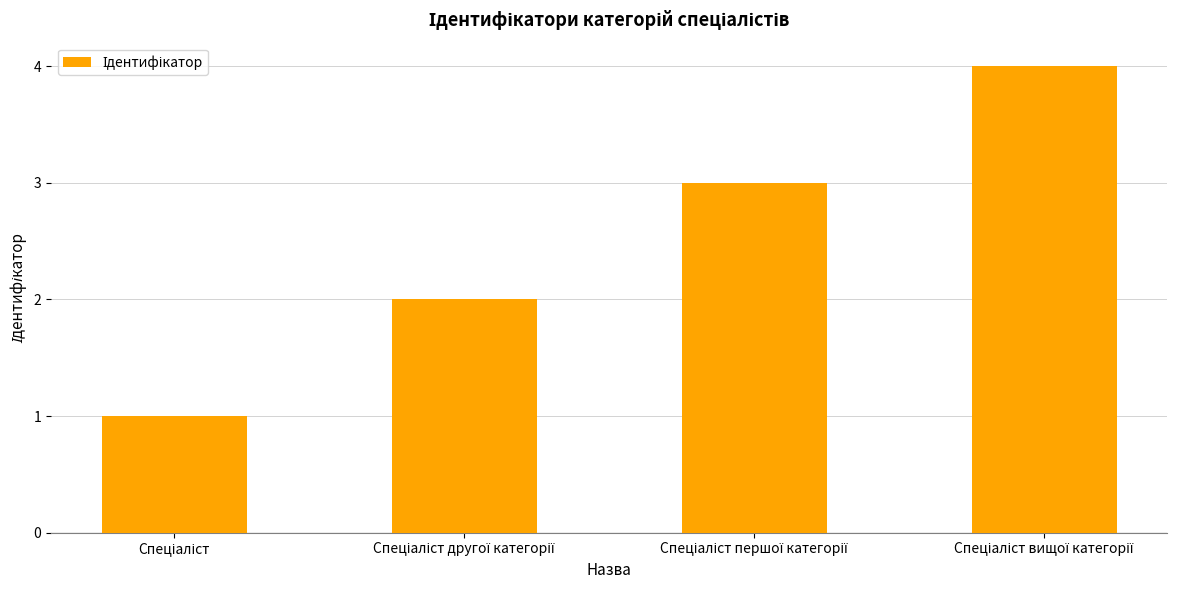

What is the sum of all values?

10